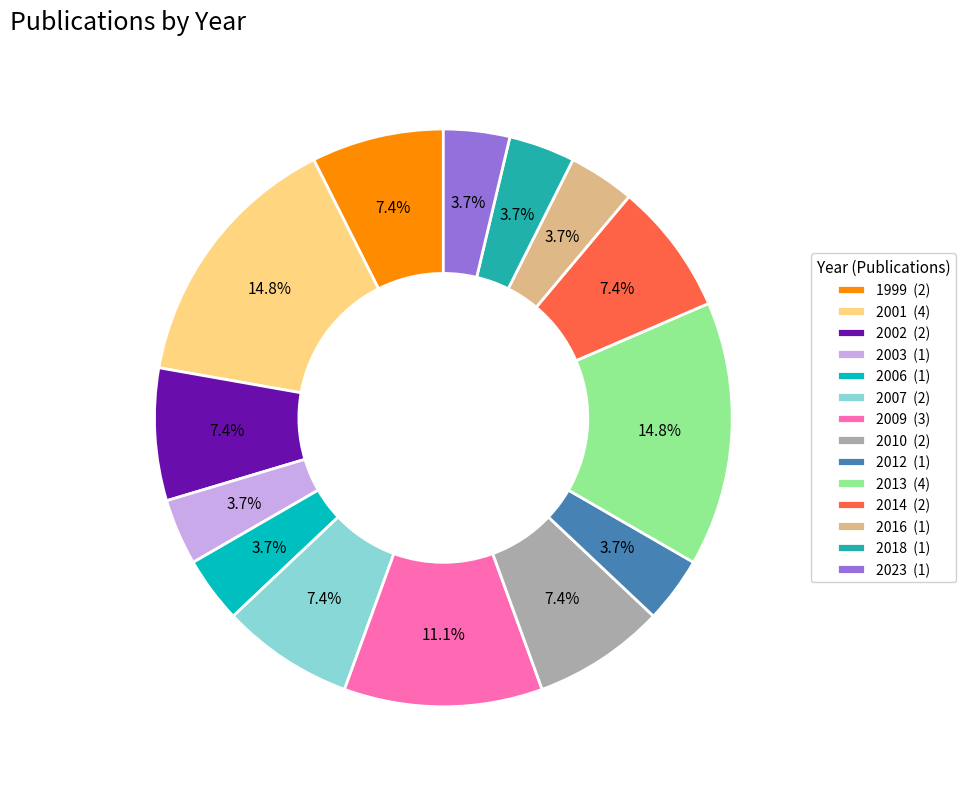

Approximately how many times larger is the value at 2002 (2) compared to 2007 (2)?

1.0